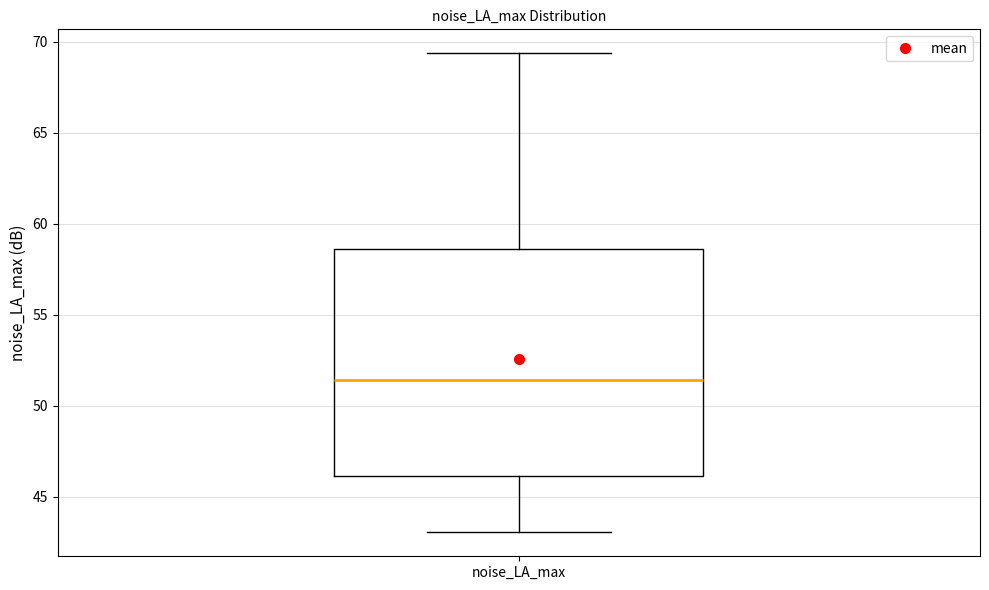

Transcribe this box plot: give where the median line is, the range the box spans, and where the two whiskers end, as read against the y-axis. The values are not printed on the chart, so give them approximately, as read against the axis.

median 51.5, box 46.0 to 58.5, whiskers 43.0 to 69.5